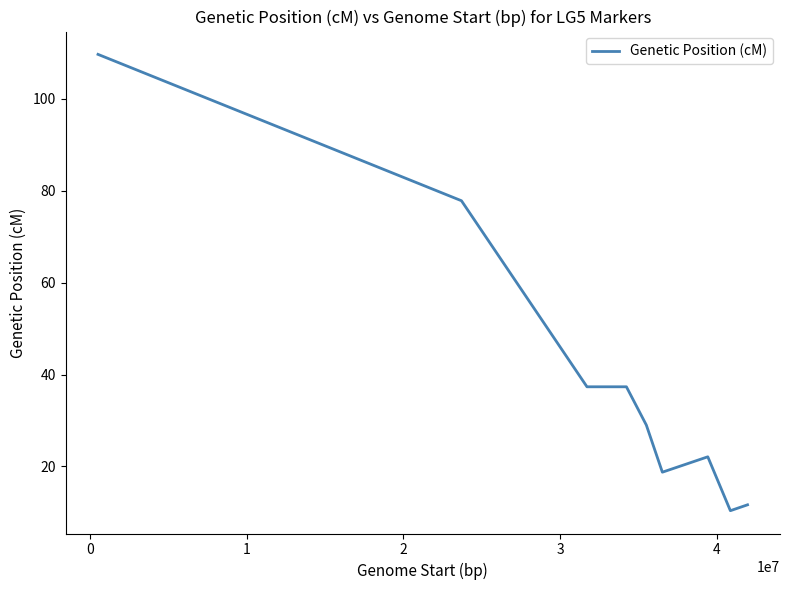

What is the minimum value shown in the chart?

10.4